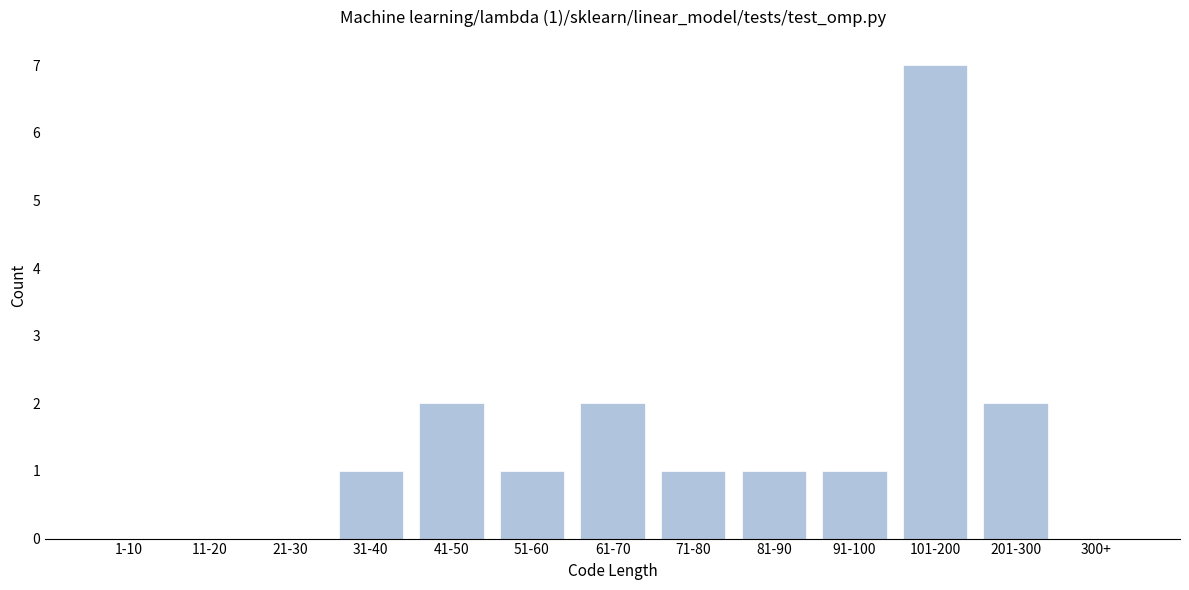

Reading left to right, list all the values displayed in this chart.

1-10=0	11-20=0	21-30=0	31-40=1	41-50=2	51-60=1	61-70=2	71-80=1	81-90=1	91-100=1	101-200=7	201-300=2	300+=0